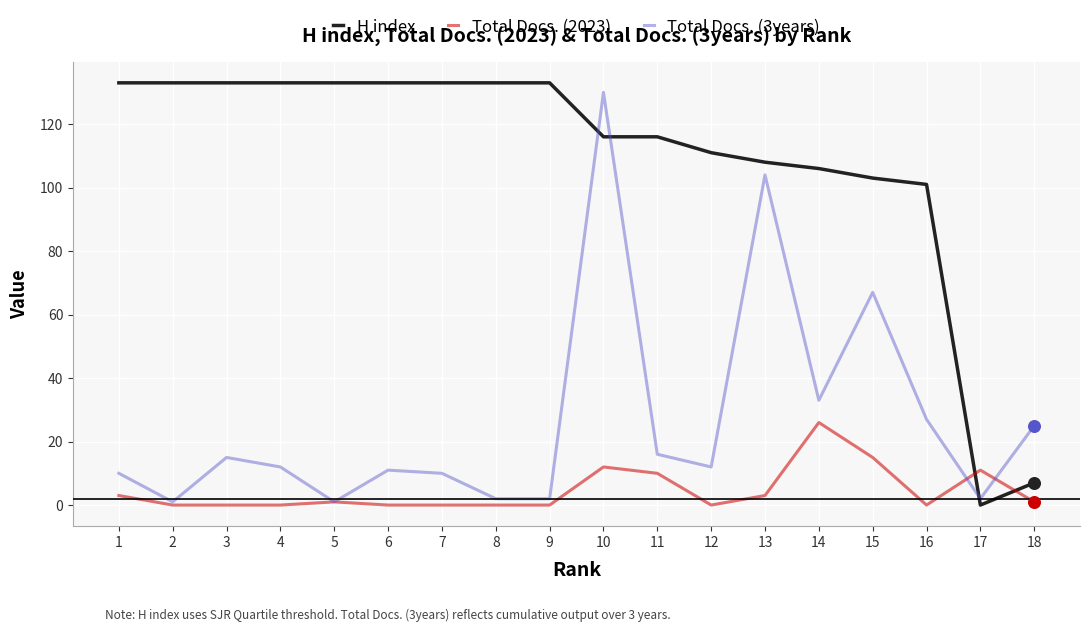

At which category is the sum across all series the highest?

10